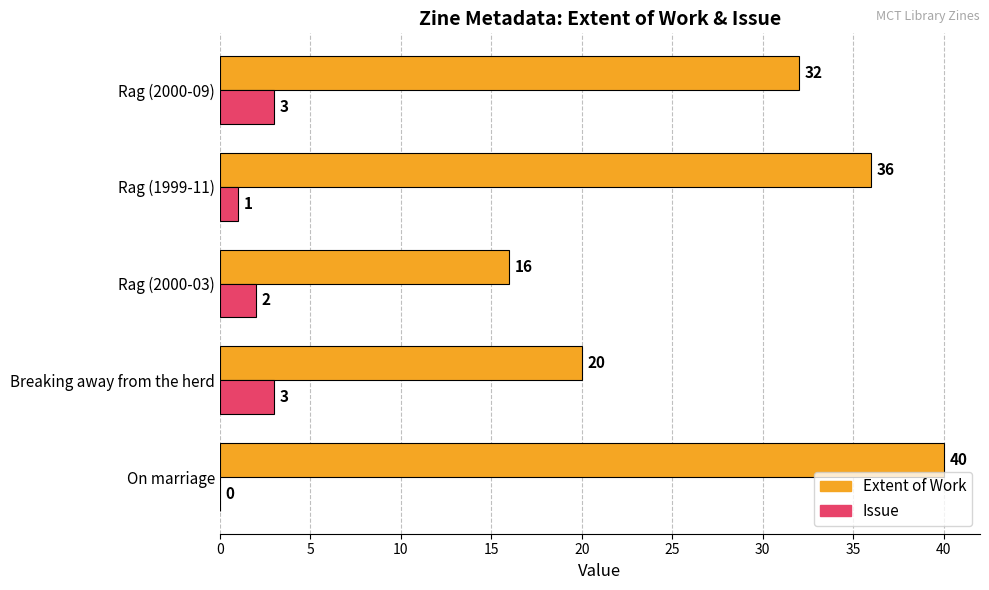

What is the sum of the Issue values at Rag (2000-09) and Rag (2000-03)?

5